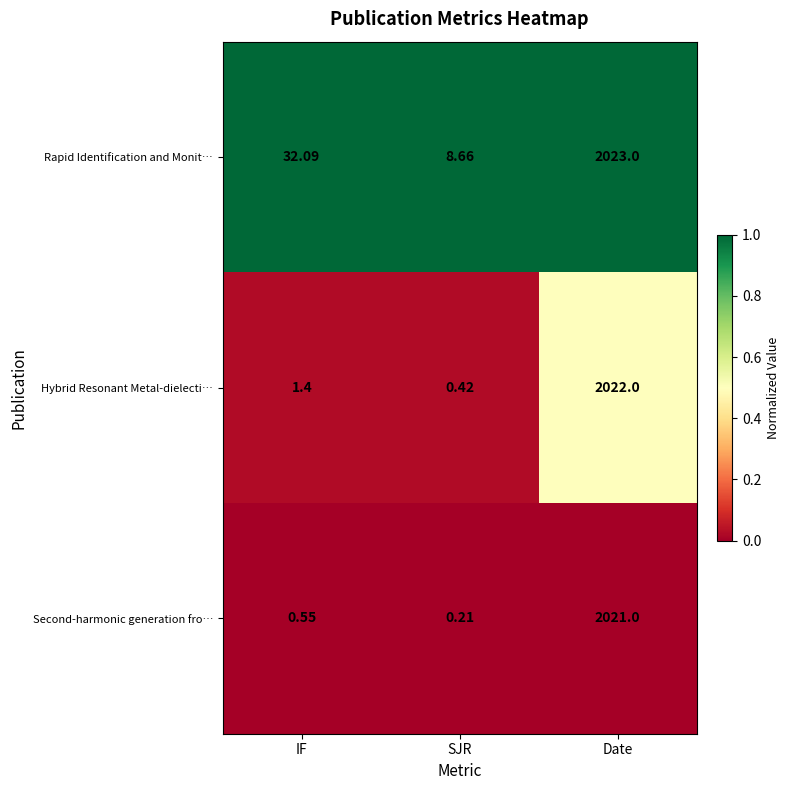

Which label corresponds to the largest value in the chart?

Date